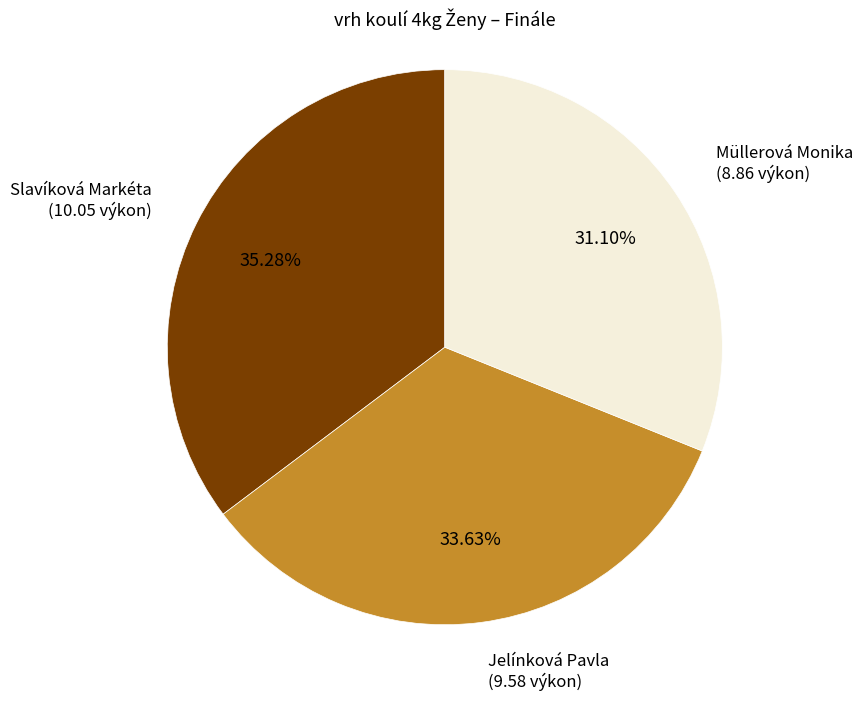

Is there a majority slice in this chart?

No